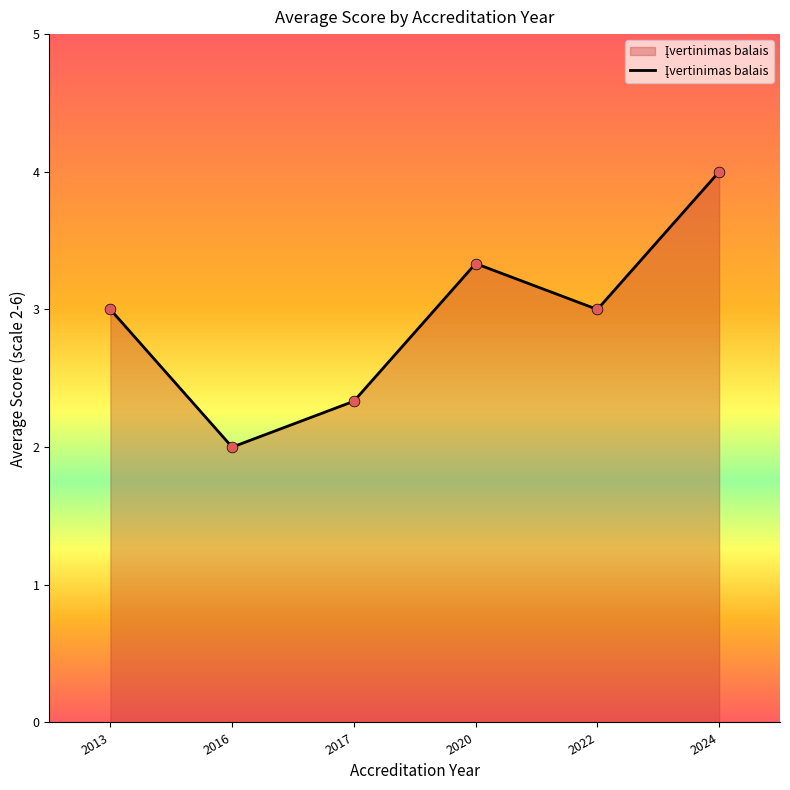

What is the ratio of the value at 2022 to the value at 2017?

1.3